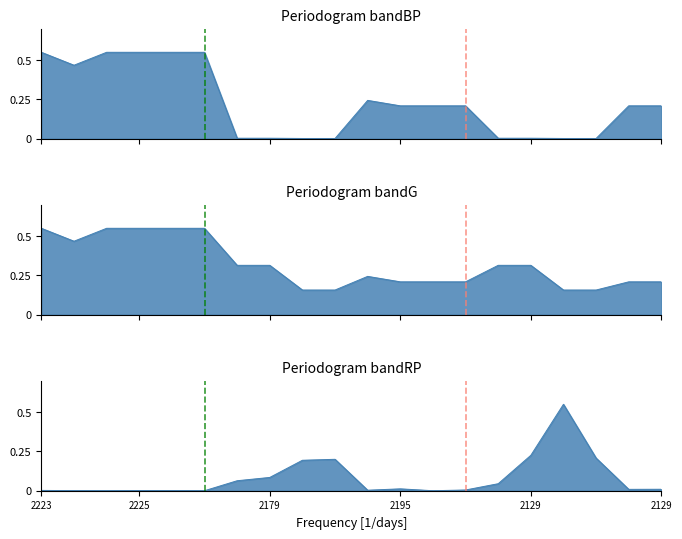

What is the label of the 18th point from the left?

239732129